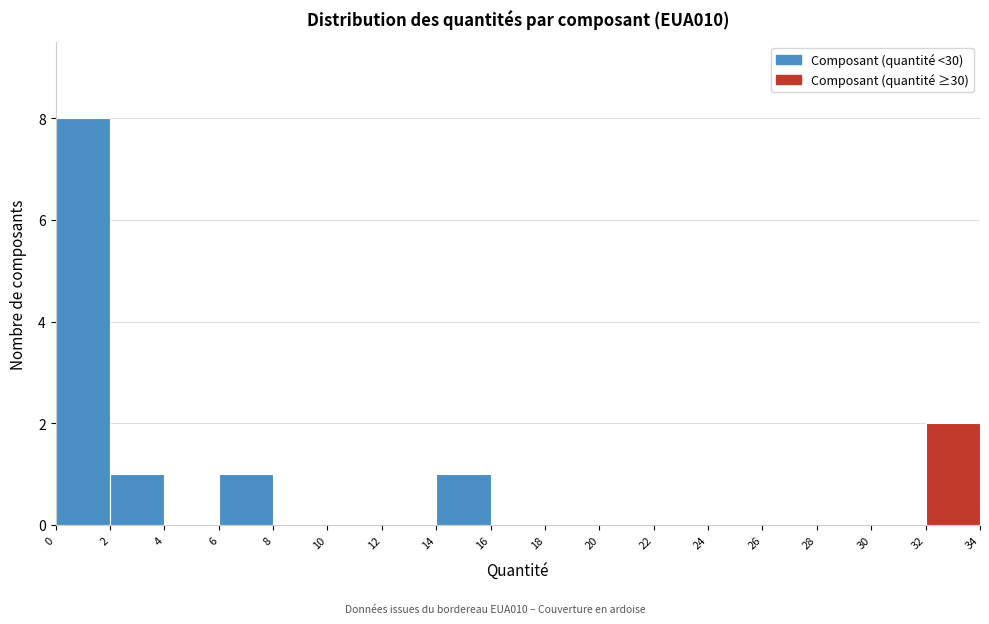

What is the height of the bar covering 0 to 2 on the x-axis? The values are not printed on the chart, so give them approximately, as read against the axis.

8